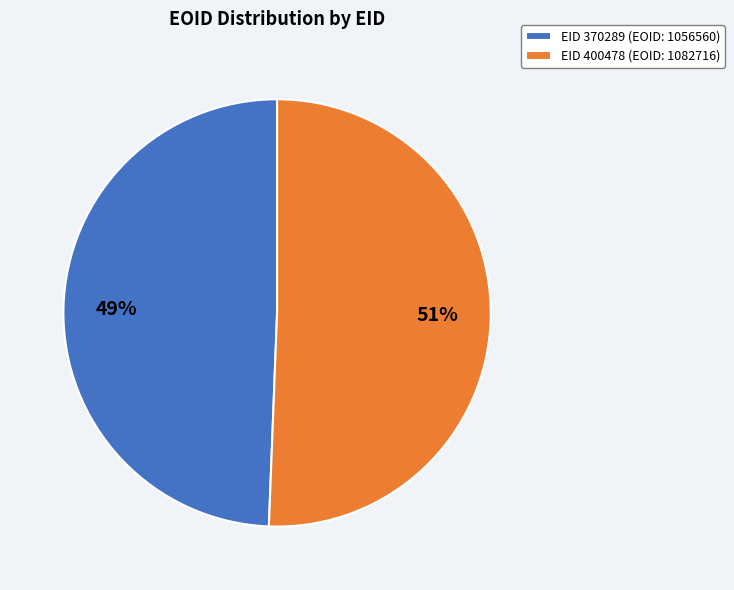

Which has a higher value, EID 400478 (EOID: 1082716) or EID 370289 (EOID: 1056560)?

EID 400478 (EOID: 1082716)